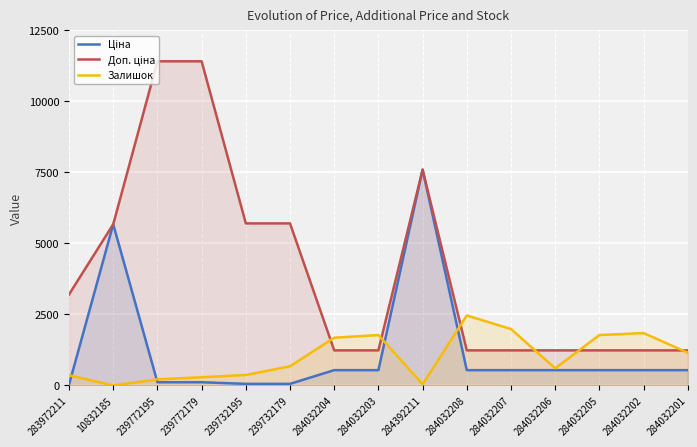

What is the highest value of the Доп. ціна series?

11410.0